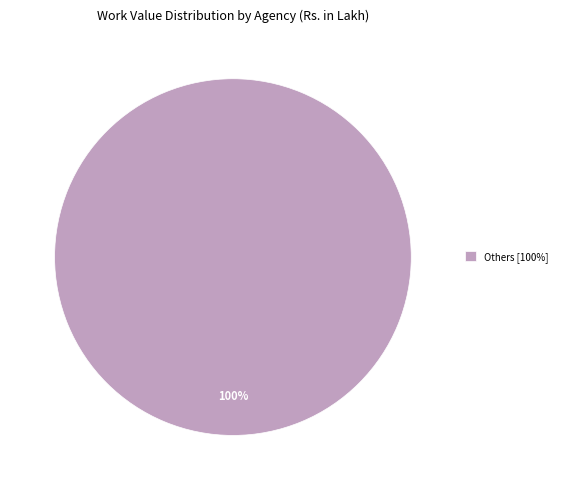

To the nearest percent, what portion does Others [100%] represent?

100%